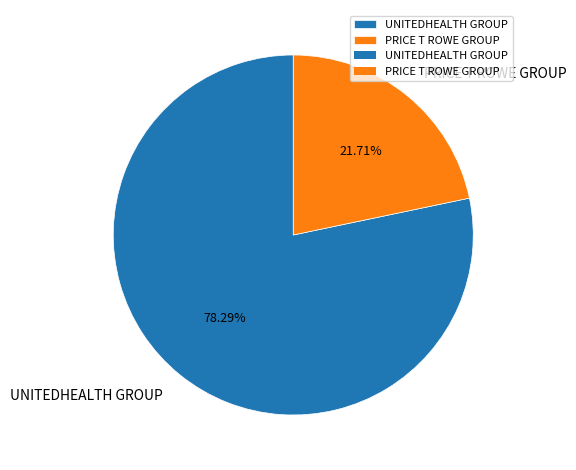

Does any single category account for the majority?

Yes